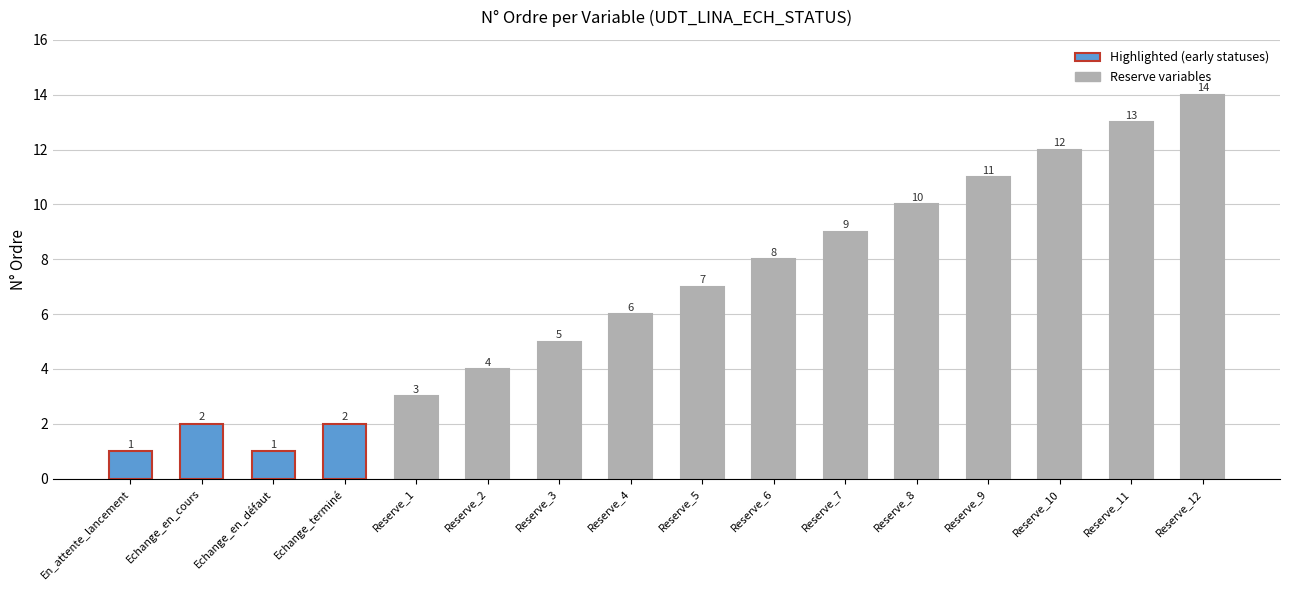

What is the change in value from Reserve_2 to Reserve_10?

+8